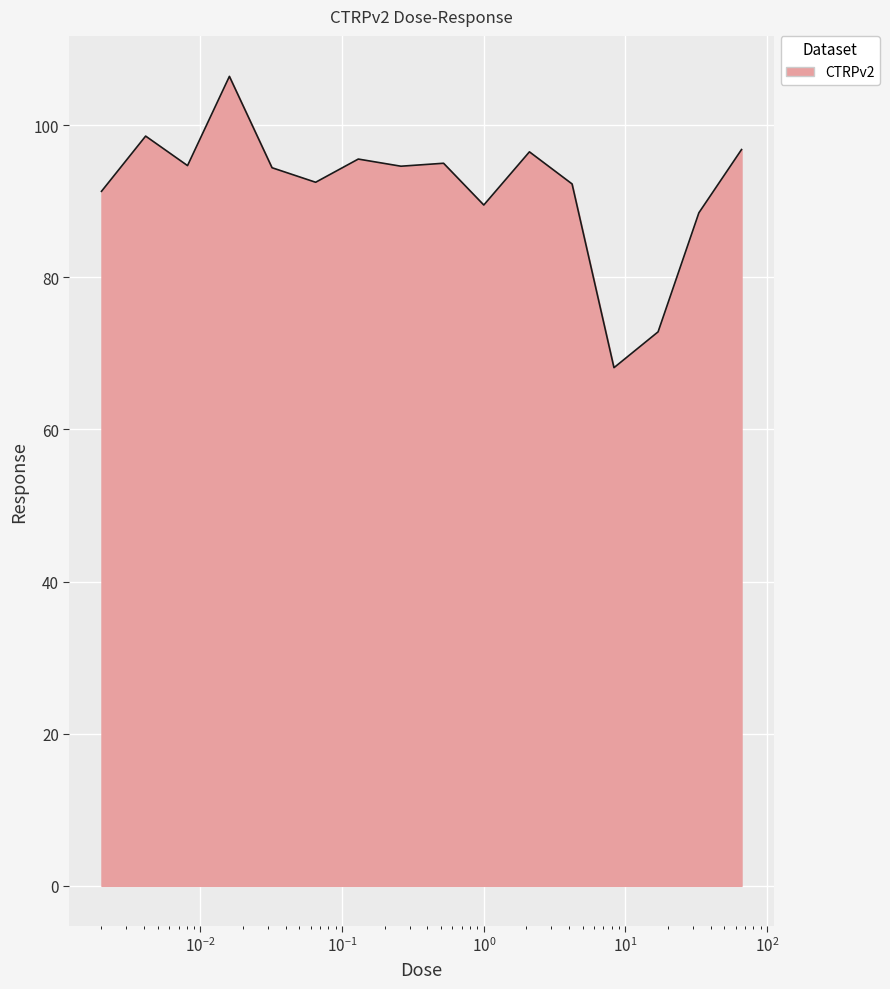

What is the difference between the maximum and minimum values?

38.3